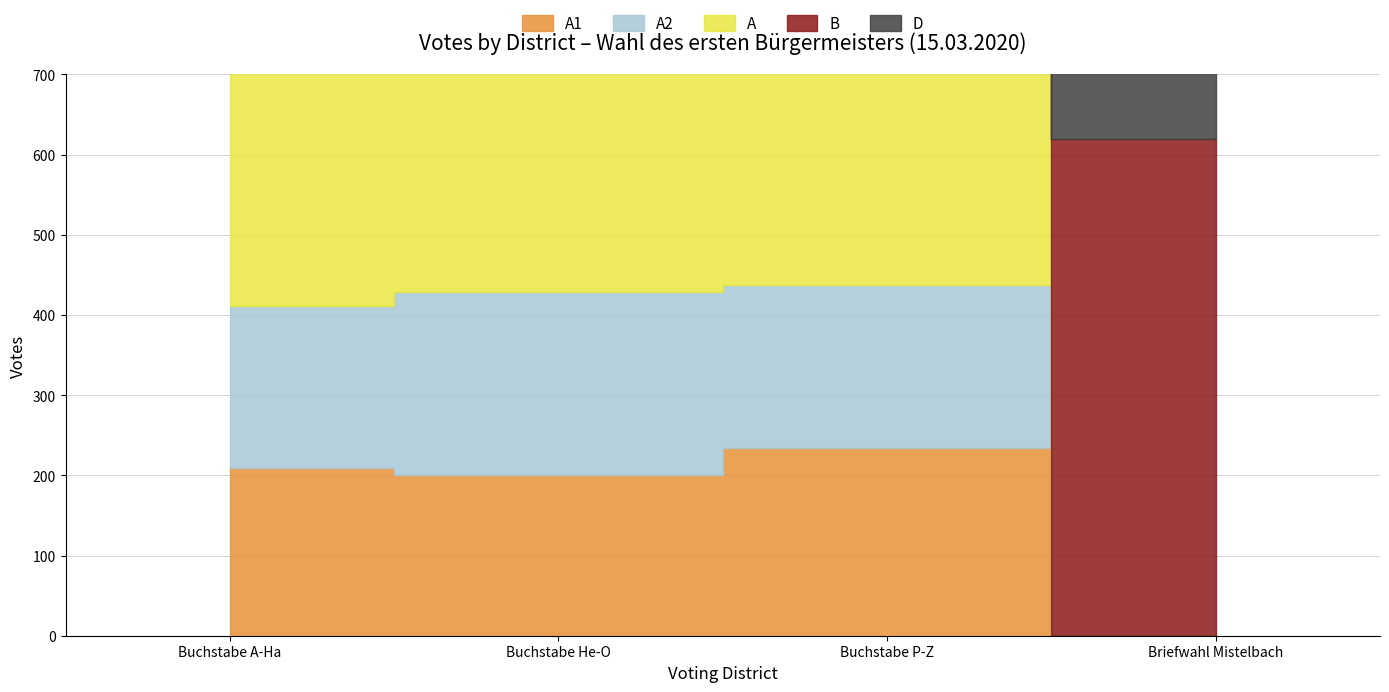

Which series has the largest range (max minus min)?

B